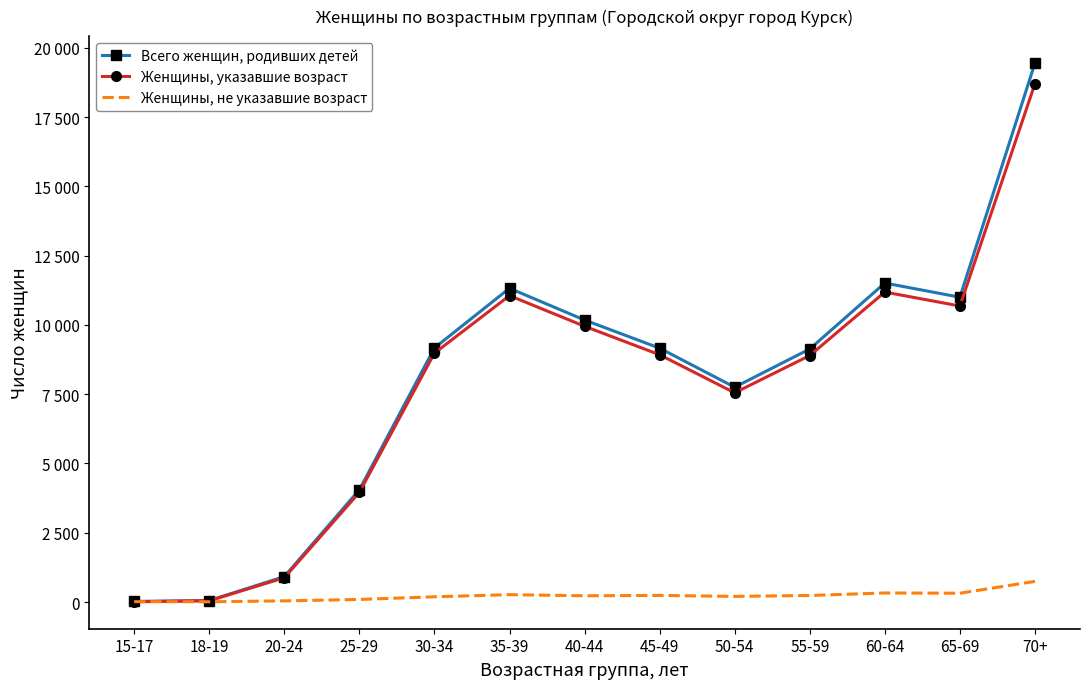

How many times do Женщины, не указавшие возраст and Женщины, указавшие возраст cross each other?

1